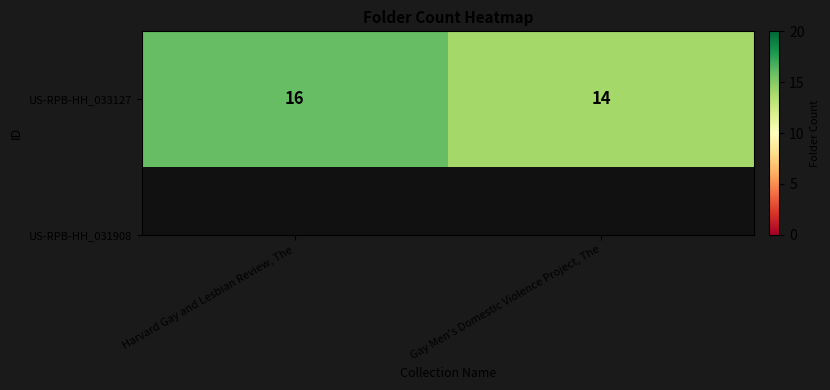

Reading left to right, extract all data points from this chart.

16	14